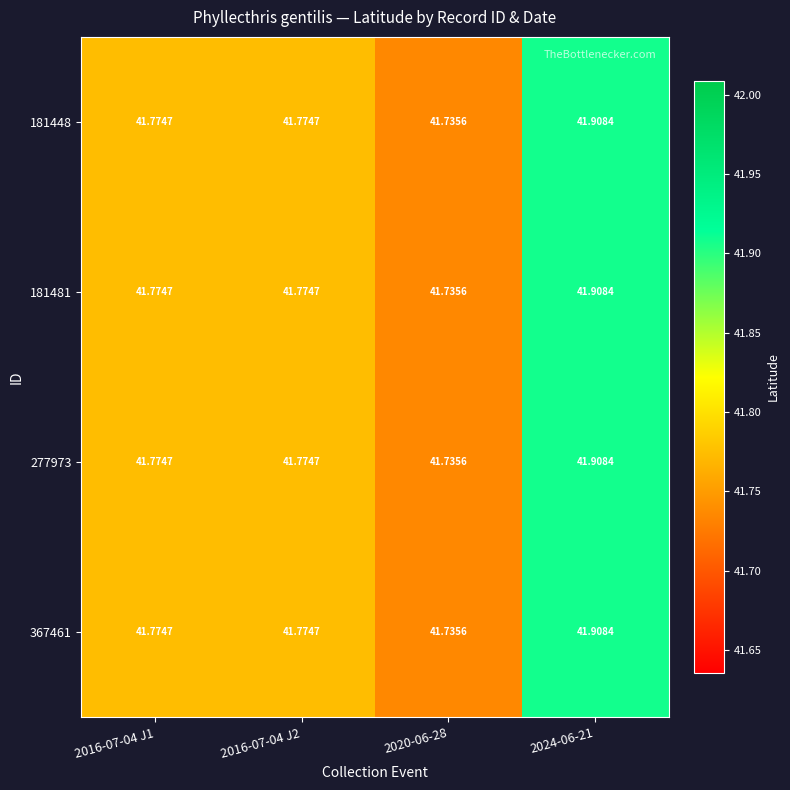

How many data points does each series have?

4